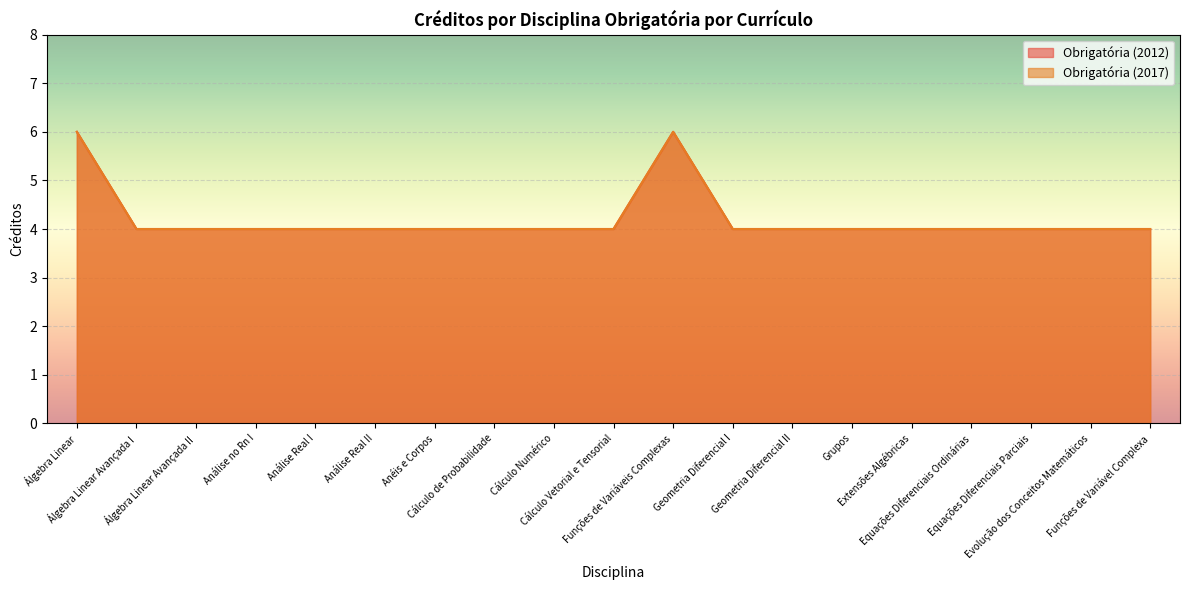

How many lines are shown in the chart?

2